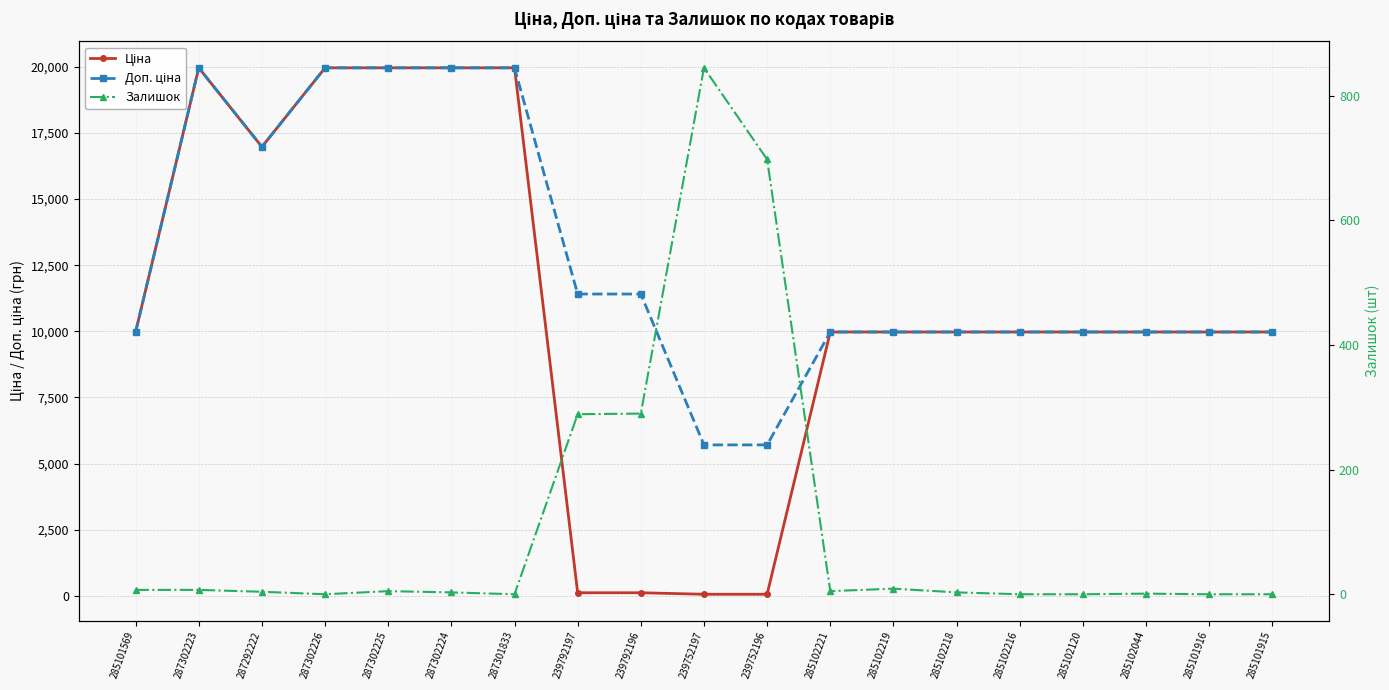

Reading left to right, list all the values displayed in this chart.

Ціна: 9975.0	19964.2	16976.3	19964.2	19964.2	19964.2	19964.2	114.1	114.1	57.0	57.0	9975.0	9975.0	9975.0	9975.0	9975.0	9975.0	9975.0	9975.0
Доп. ціна: 9975.0	19964.2	16976.3	19964.2	19964.2	19964.2	19964.2	11410.0	11410.0	5705.0	5705.0	9975.0	9975.0	9975.0	9975.0	9975.0	9975.0	9975.0	9975.0
Залишок: 7.0	7.0	4.0	0.0	5.0	3.0	0.0	289.0	290.0	845.0	698.0	5.0	9.0	3.0	0.0	0.0	1.0	0.0	0.0